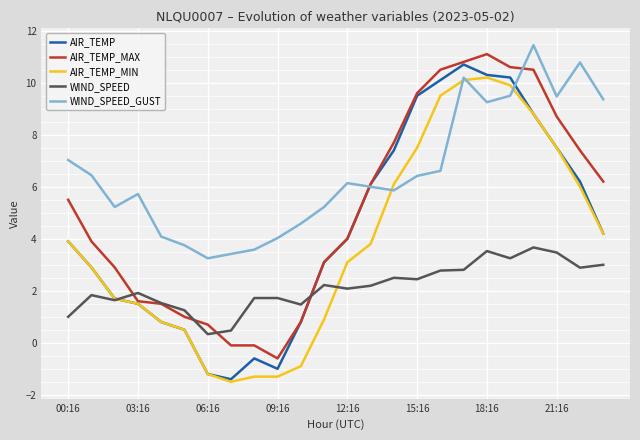

What is the highest value of the AIR_TEMP_MIN series?

10.2